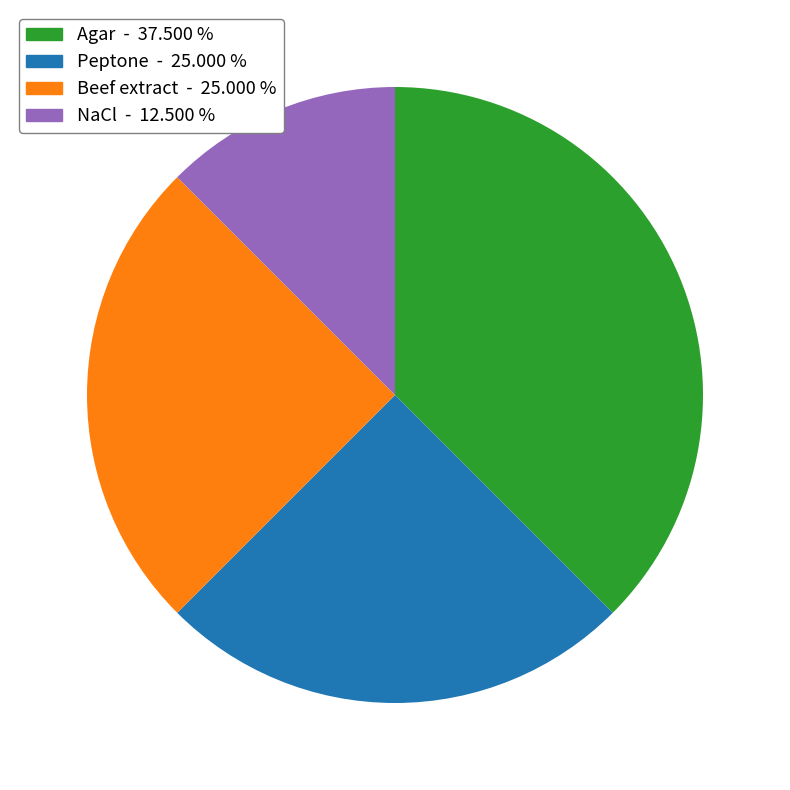

Is the sum of NaCl and Beef extract greater than half?

No